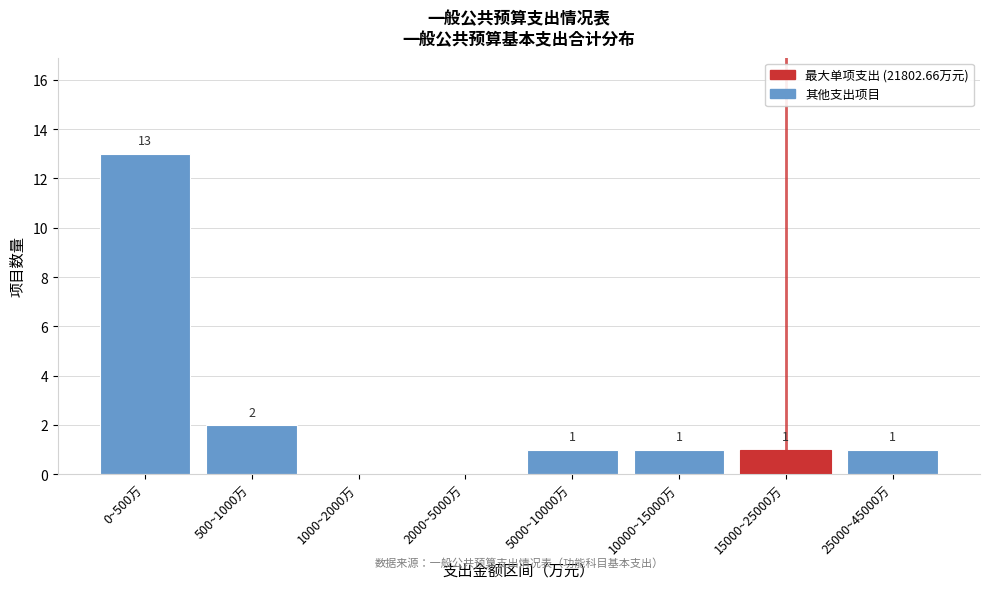

Reading right to left, extract all data points from this chart.

25000~45000万=1	15000~25000万=1	10000~15000万=1	5000~10000万=1	2000~5000万=0	1000~2000万=0	500~1000万=2	0~500万=13